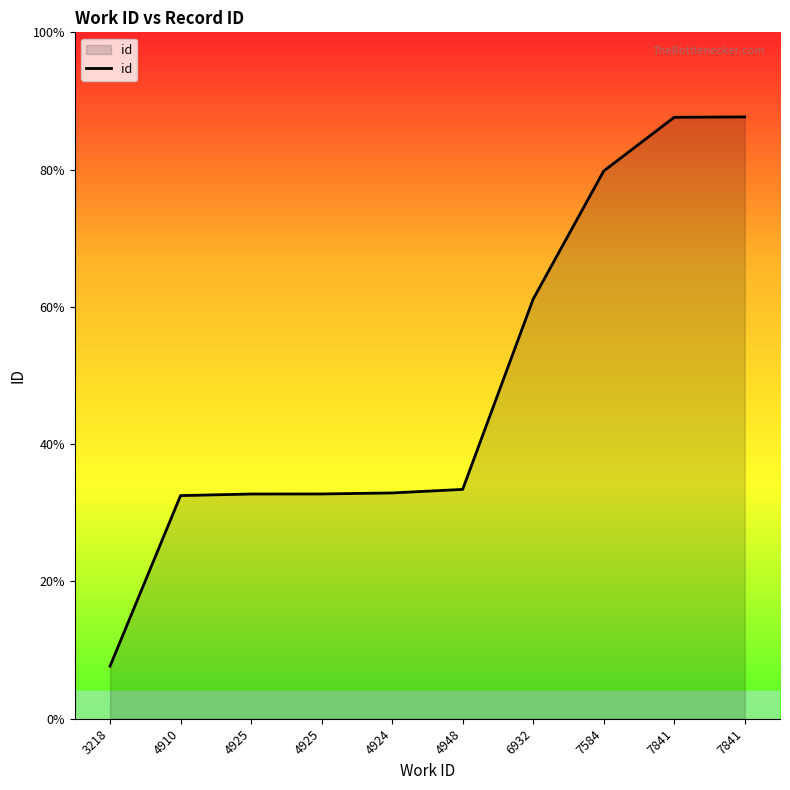

Rank the categories by value from lowest to highest.

3218, 4910, 4925, 4925, 4924, 4948, 6932, 7584, 7841, 7841